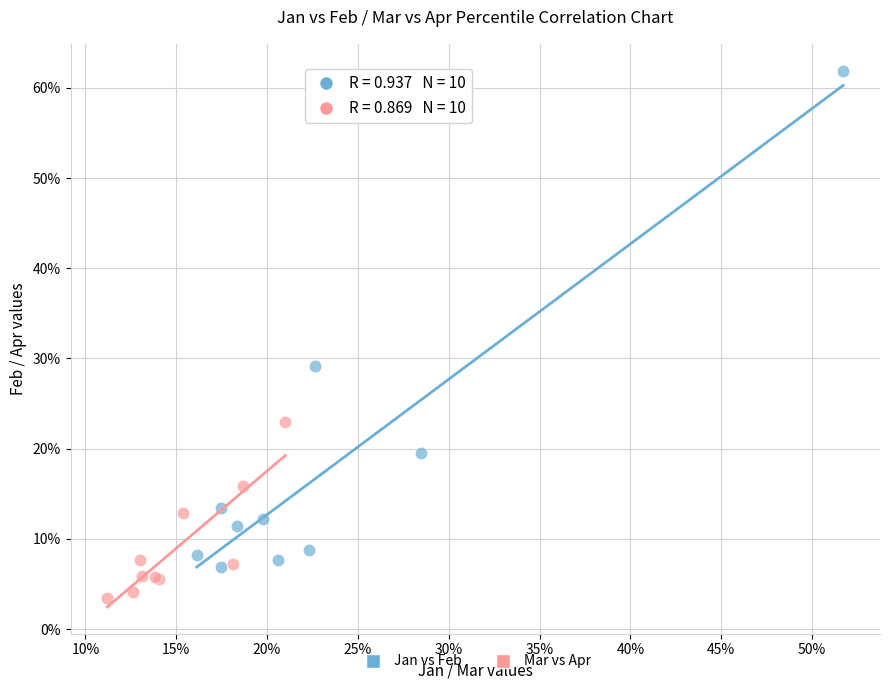

Which series reaches the maximum Y coordinate?

Jan vs Feb